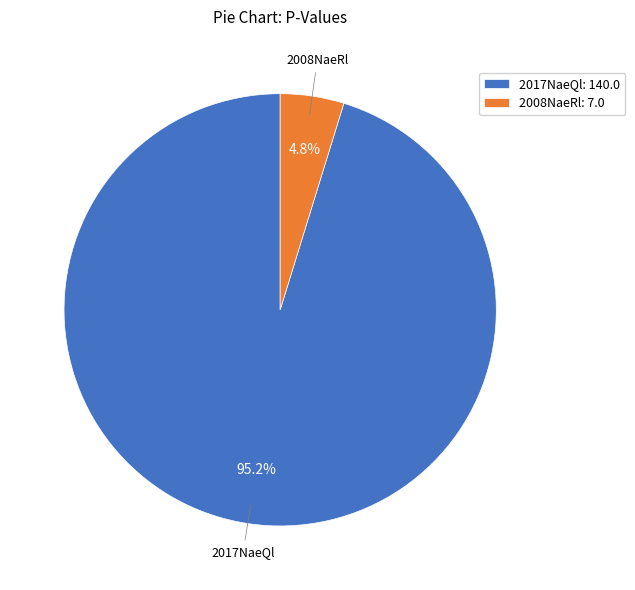

To the nearest percent, what is the average slice percentage?

50%